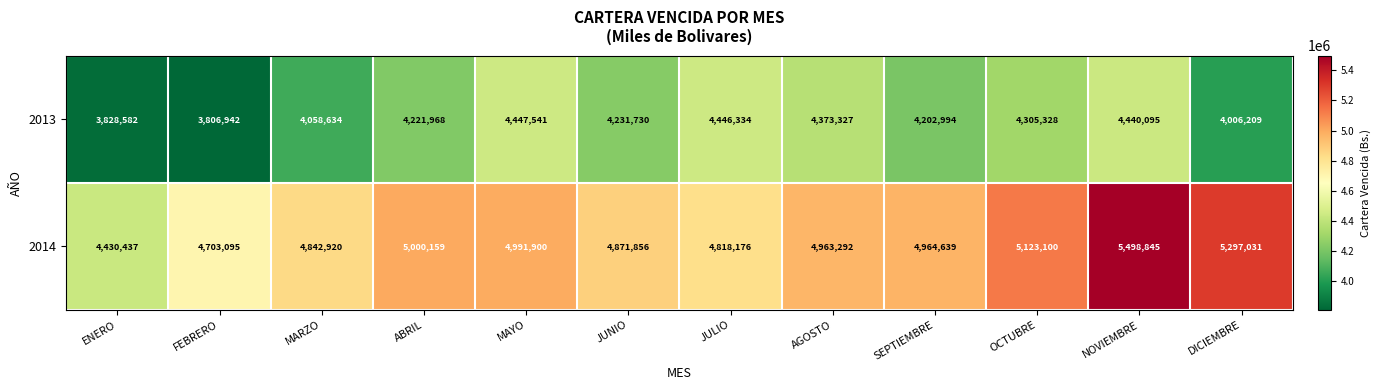

What is the smallest value displayed?

3806942